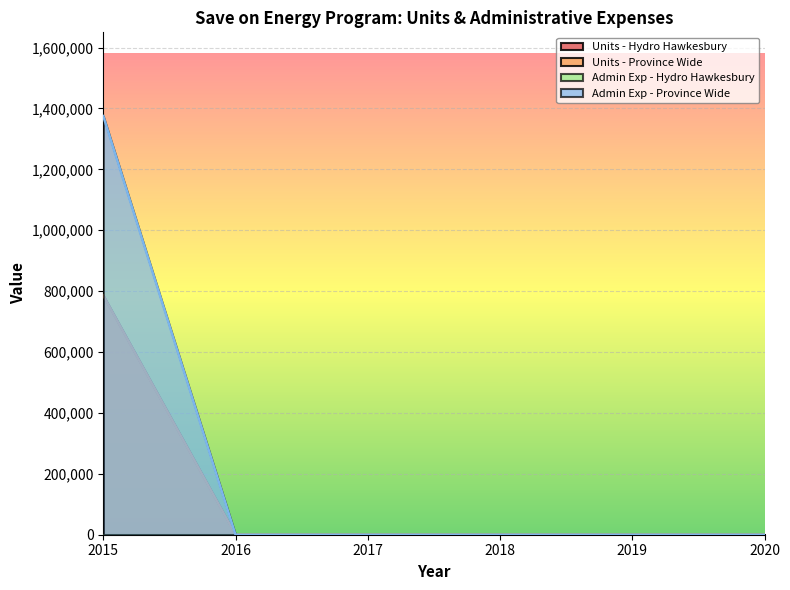

Does the chart display data point markers on the line(s)?

No